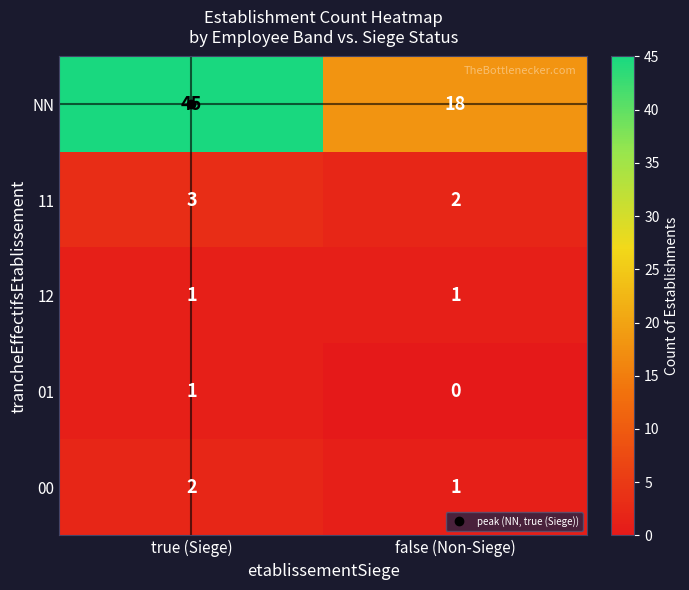

Count the number of data series in this chart.

5